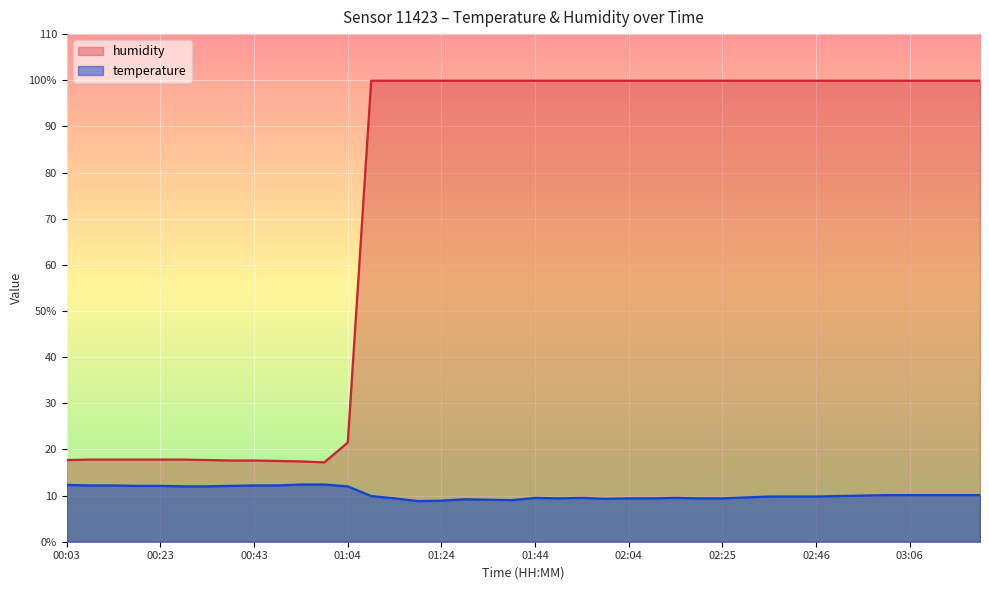

What is the label of the 4th point from the left?

00:18